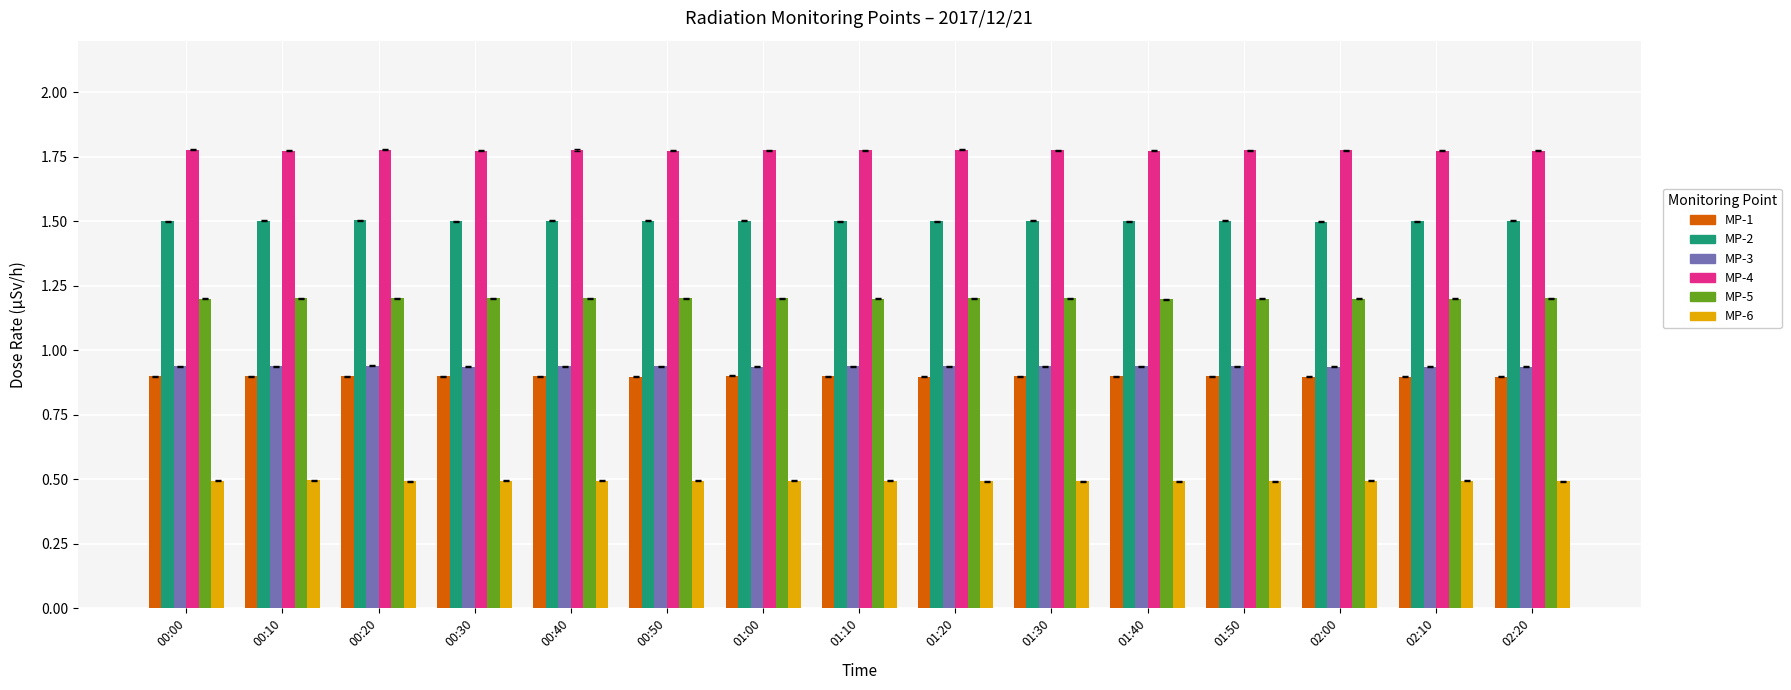

What is the spread (max minus min) of values at 00:50?

1.3